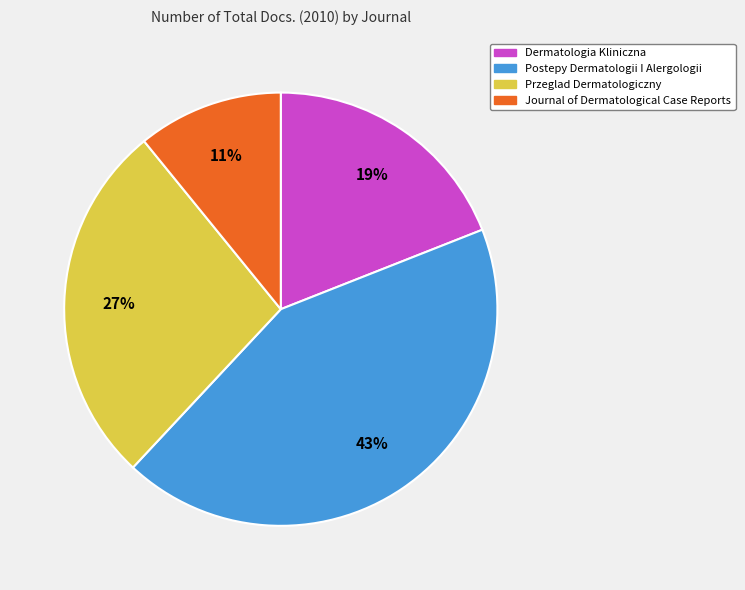

What is the smallest slice in the pie chart?

Journal of Dermatological Case Reports